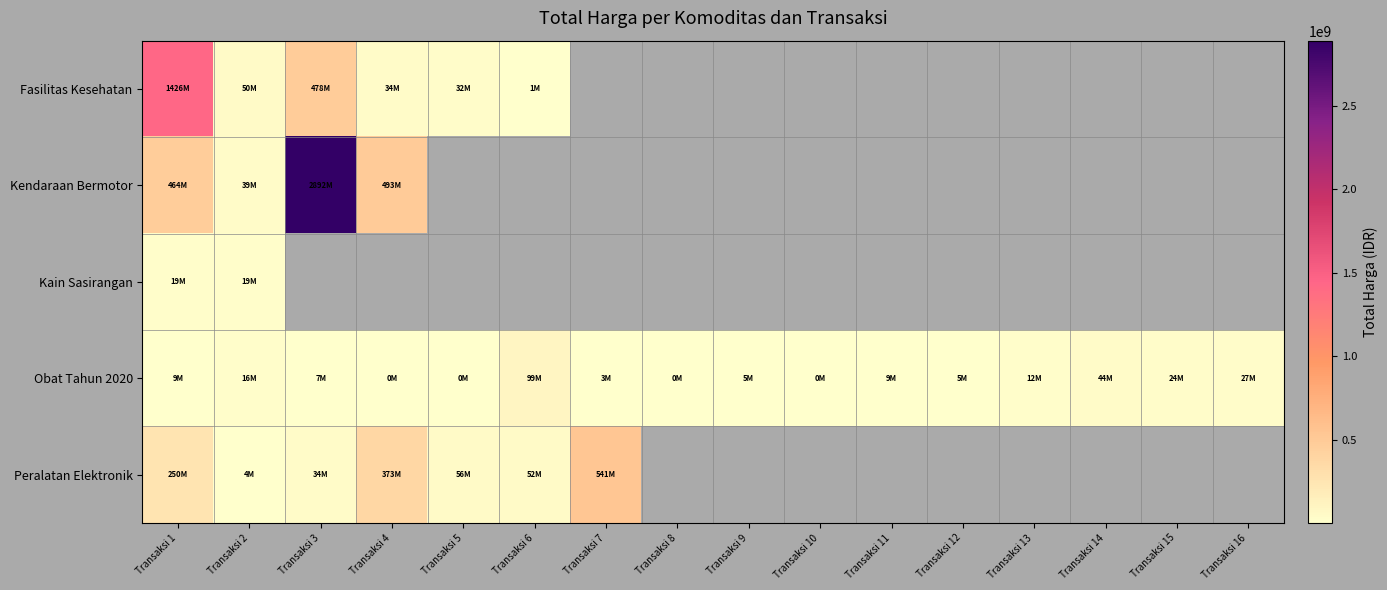

Which series has the widest spread of values?

Kendaraan Bermotor